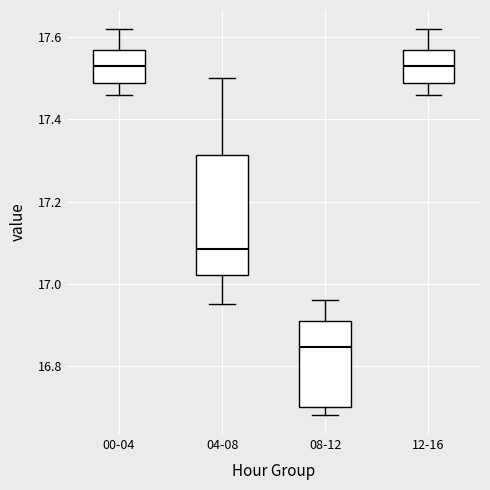

Reading left to right, transcribe this box plot: for each box, give where its median line is, the range the box spans, and where its two whiskers end, as read against the y-axis. The values are not printed on the chart, so give them approximately, as read against the axis.

00-04: median 17.54, box 17.50 to 17.58, whiskers 17.46 to 17.62
04-08: median 17.08, box 17.02 to 17.32, whiskers 16.96 to 17.50
08-12: median 16.84, box 16.70 to 16.90, whiskers 16.68 to 16.96
12-16: median 17.54, box 17.50 to 17.58, whiskers 17.46 to 17.62